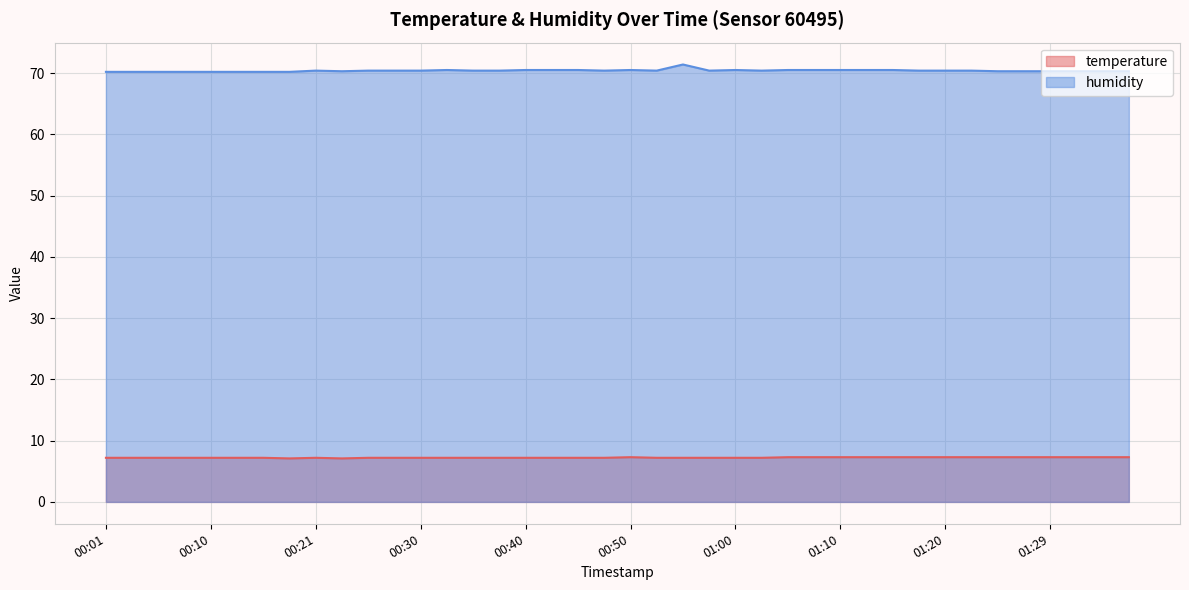

Which series has the largest total across all categories?

humidity